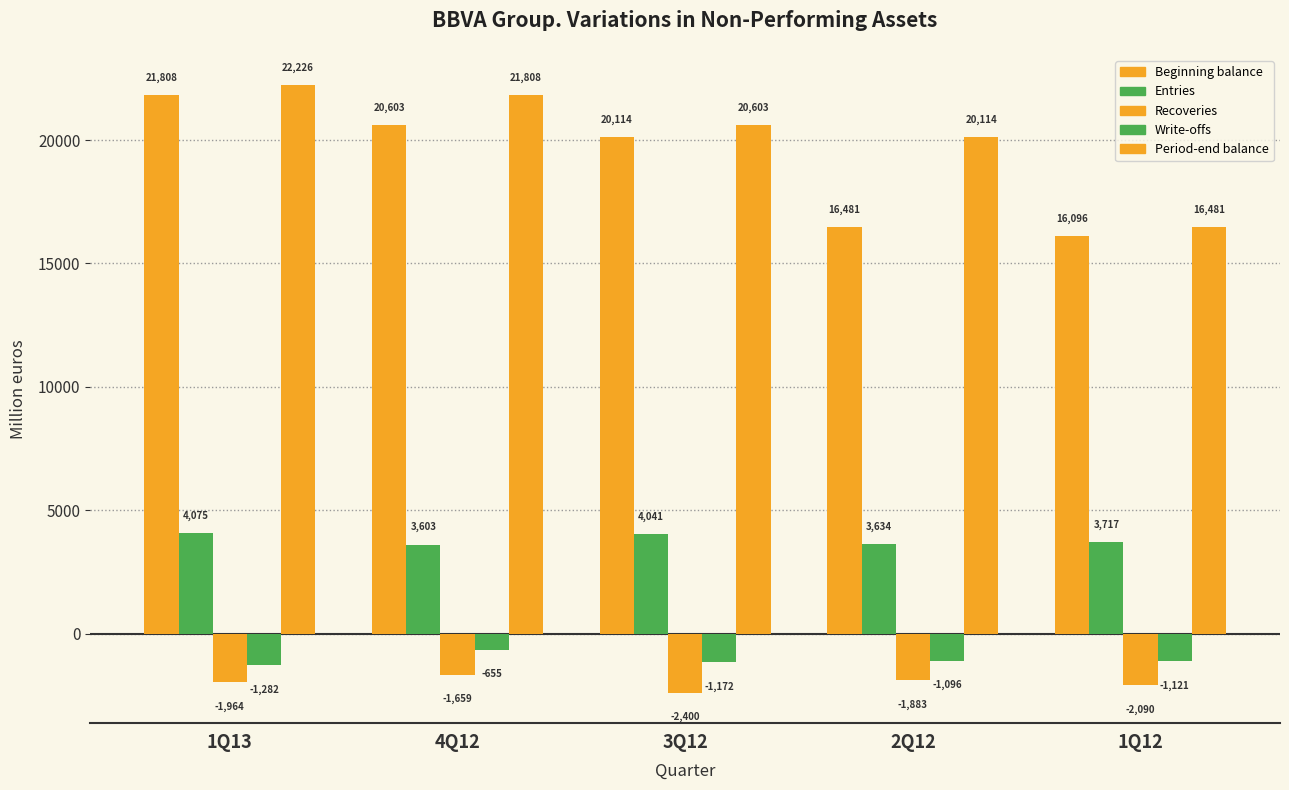

Between 4Q12 and 2Q12, which series saw the biggest shift?

Beginning balance